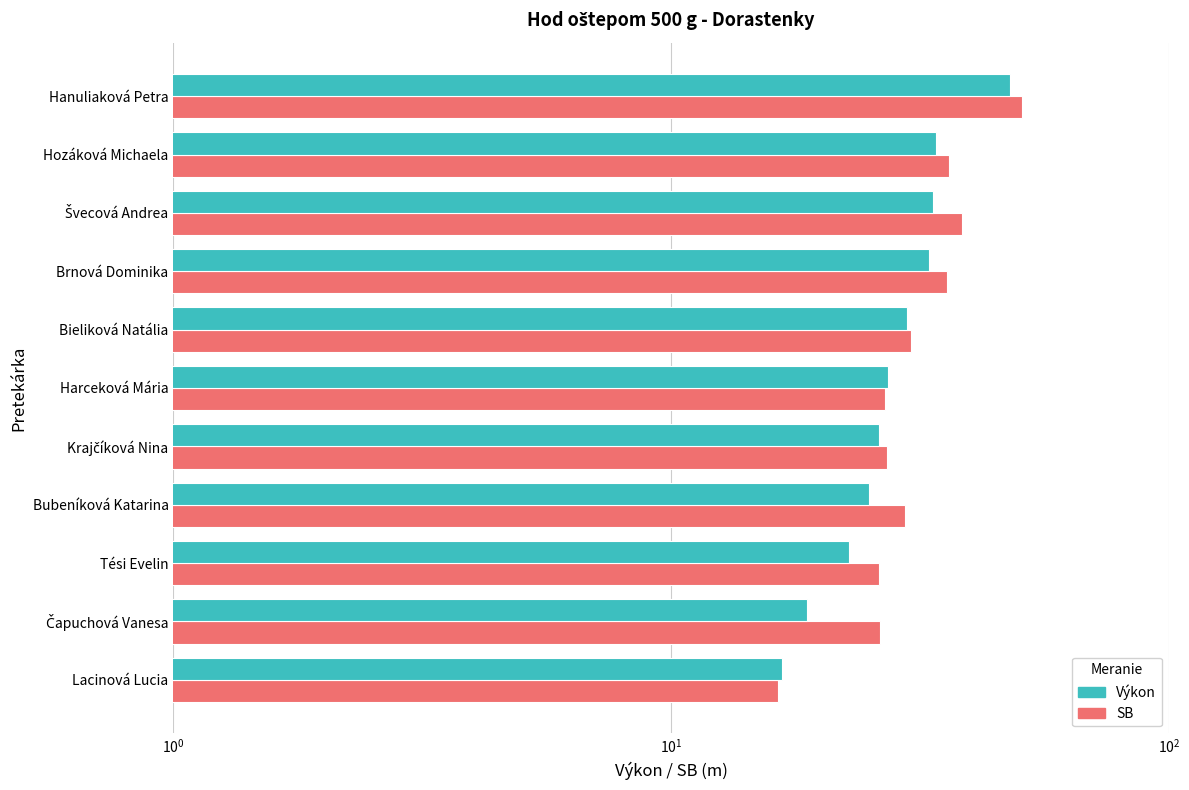

Does the chart contain stacked bars?

No